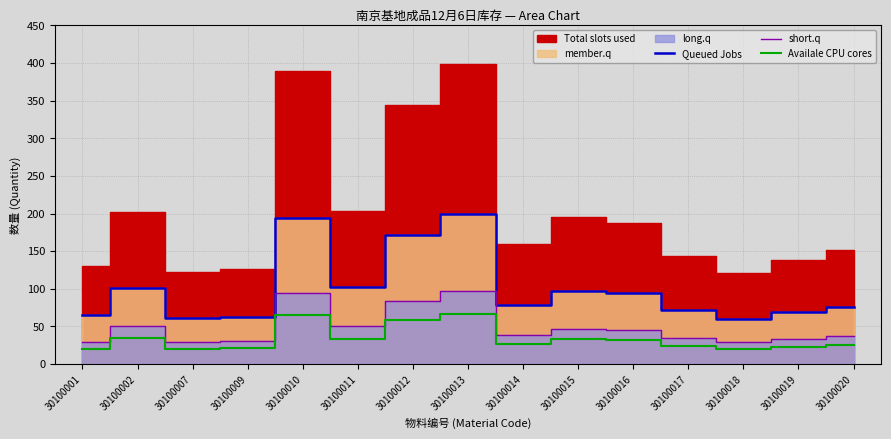

At which category is the sum across all series the highest?

30100013